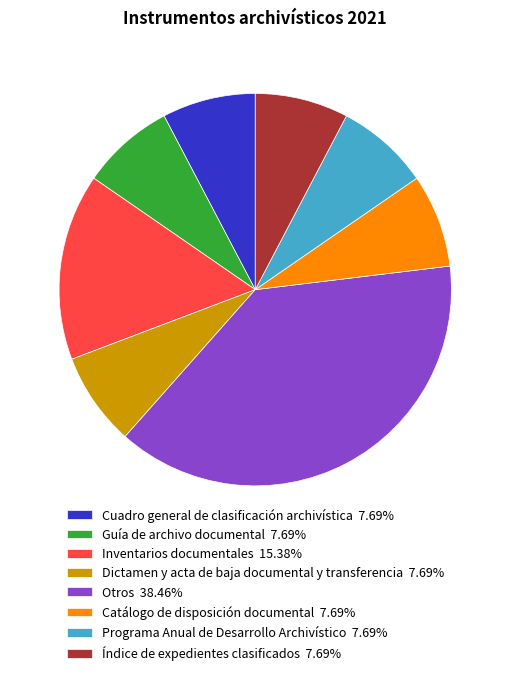

What is the ratio of the value at Guía de archivo documental to the value at Otros?

0.2